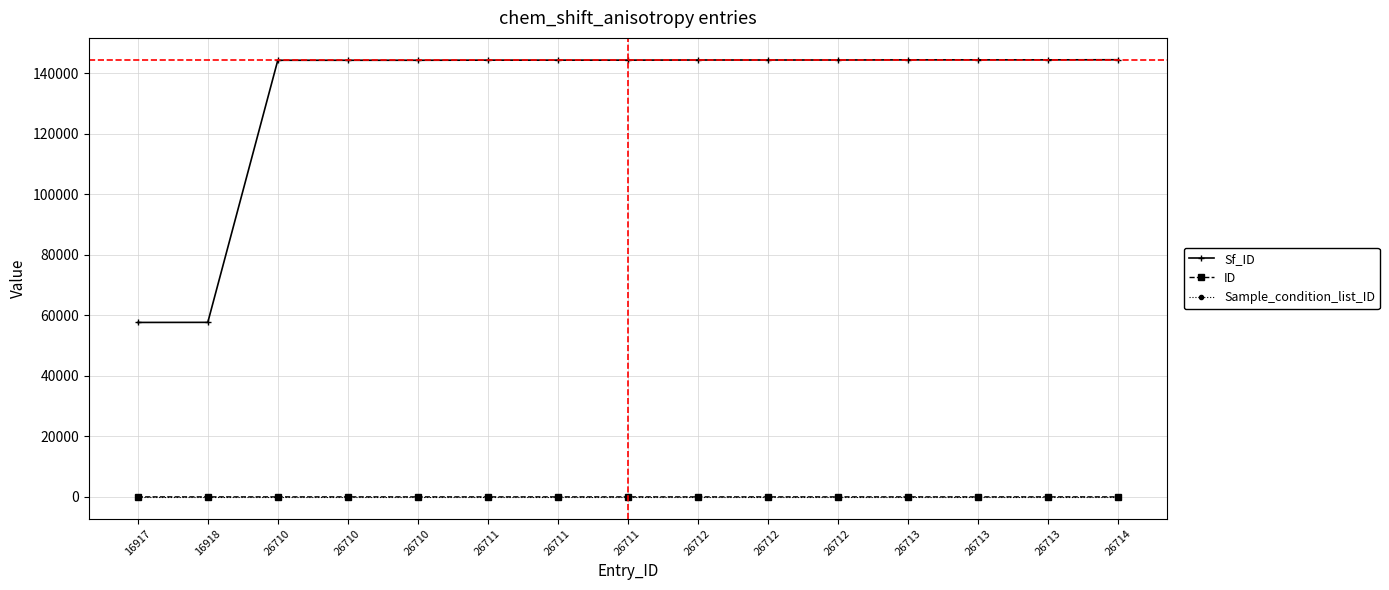

Which category has the lowest value in the Sf_ID series?

16917